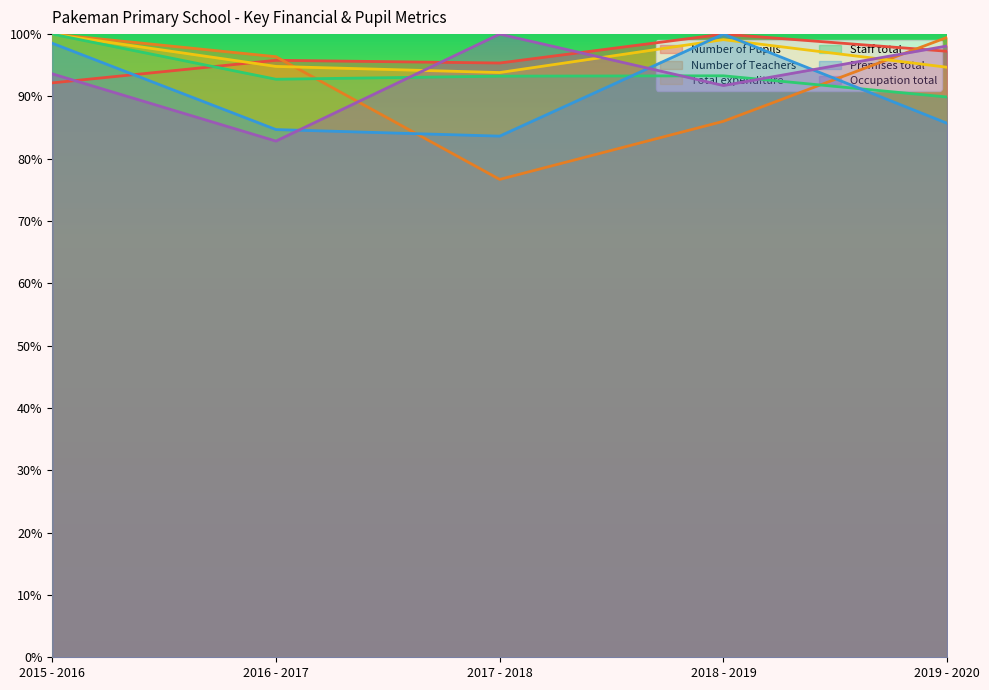

Which series has the largest total across all categories?

Total expenditure